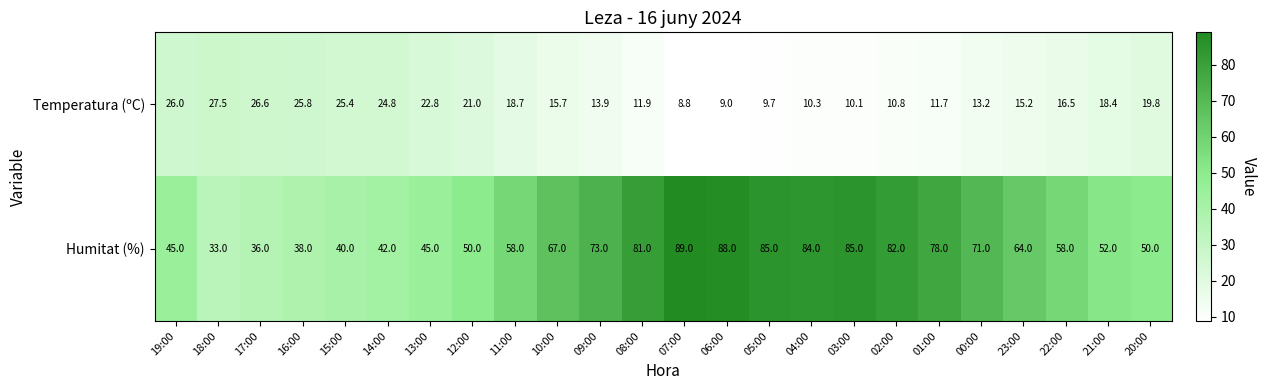

Where is Temperatura (ºC) nearest to the value 18?

21:00